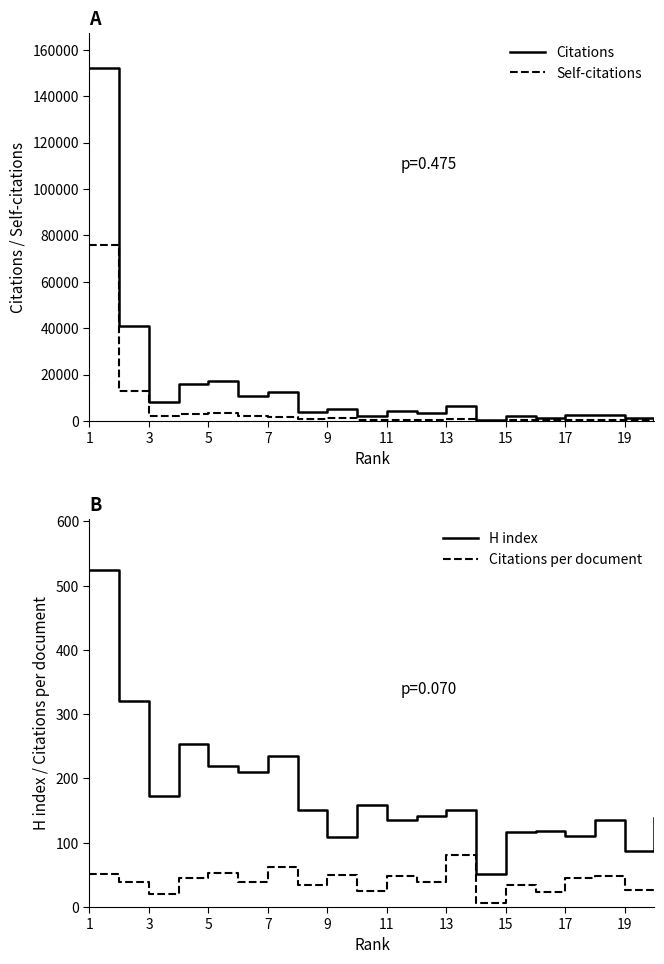

Which series has the largest total across all categories?

Citations